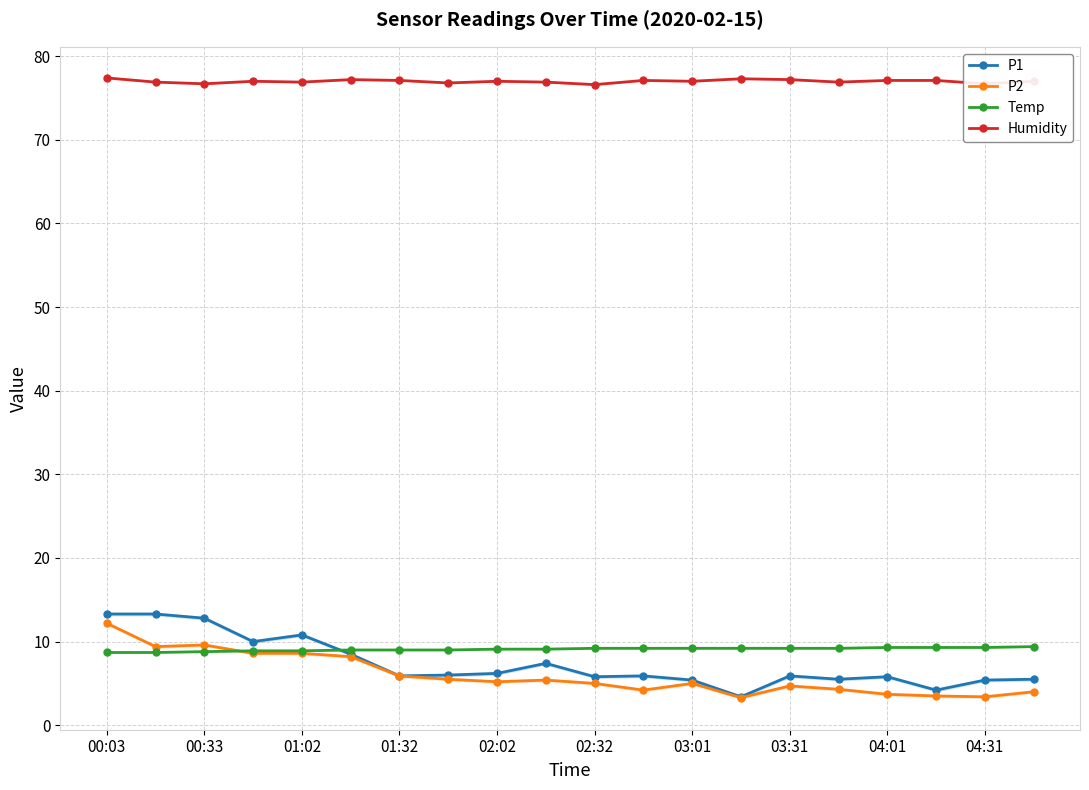

What is the average value of the P1 series?

7.3